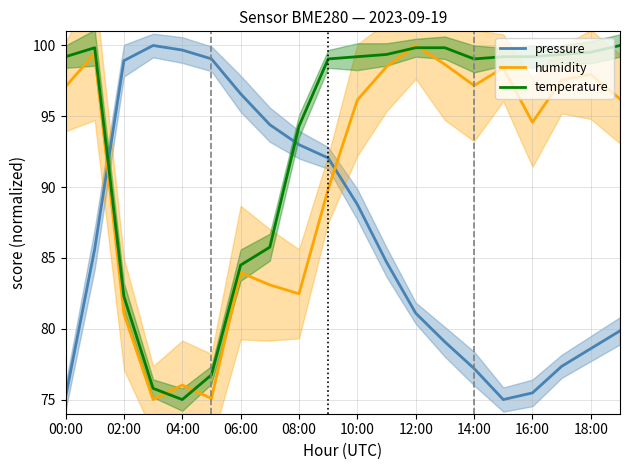

True or false: pressure has more than 2 interior local peaks.

False